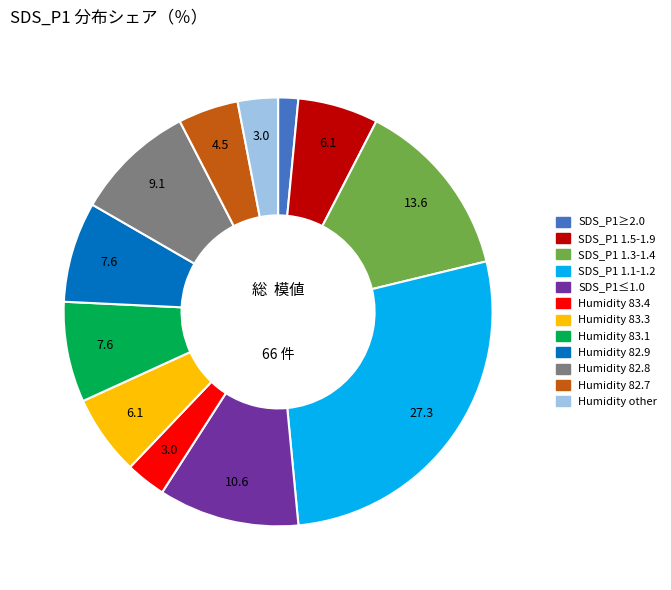

Is there any slice that represents more than half of the pie?

No